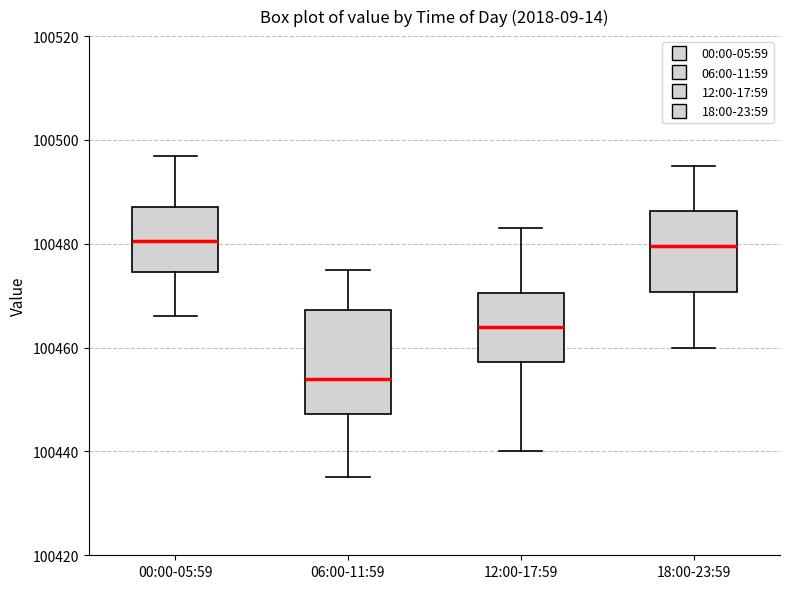

Reading left to right, read every box against the y-axis: the position of its median line, the range the box covers, and the ends of its whiskers. The values are not printed on the chart, so give them approximately, as read against the axis.

00:00-05:59: median 100480, box 100474 to 100488, whiskers 100466 to 100498
06:00-11:59: median 100454, box 100448 to 100468, whiskers 100436 to 100476
12:00-17:59: median 100464, box 100458 to 100470, whiskers 100440 to 100484
18:00-23:59: median 100480, box 100470 to 100486, whiskers 100460 to 100496